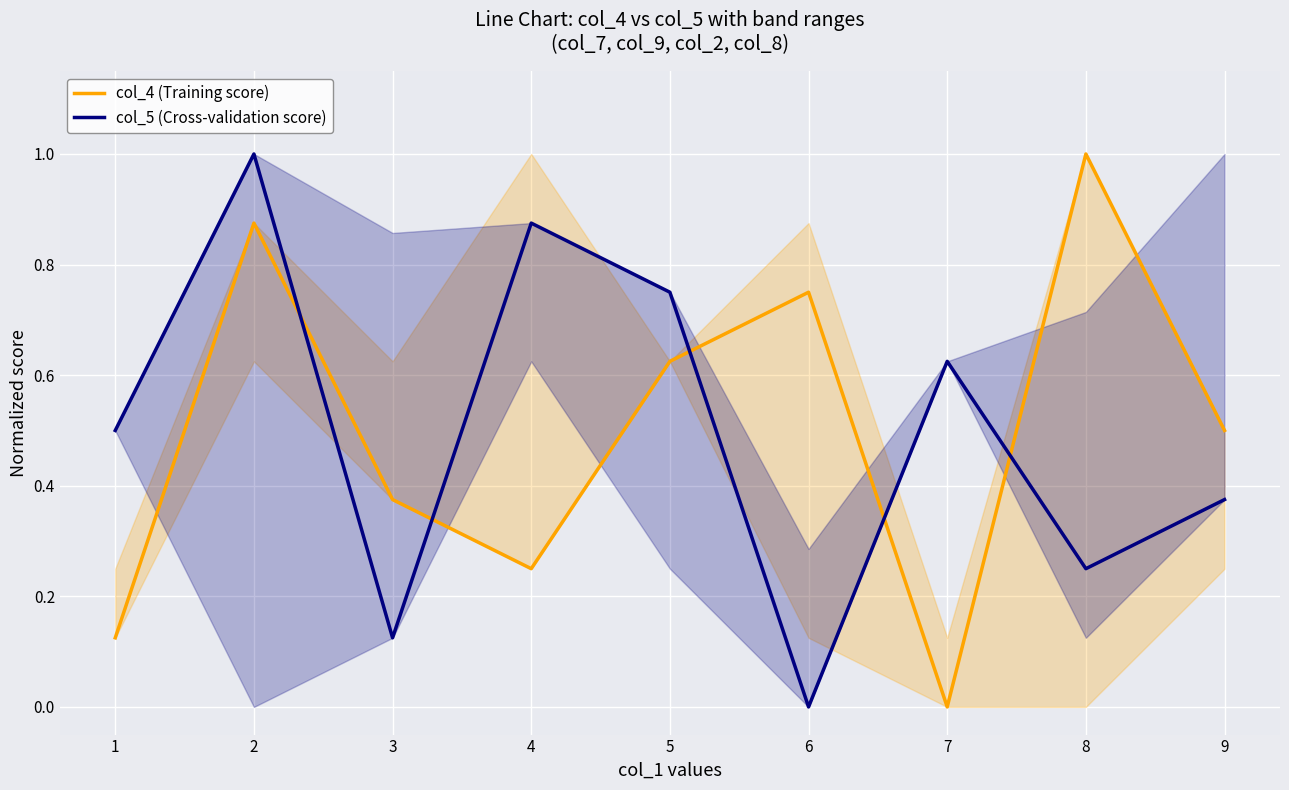

True or false: col_4 (Training score) has a value of 0.3 at 5.

False